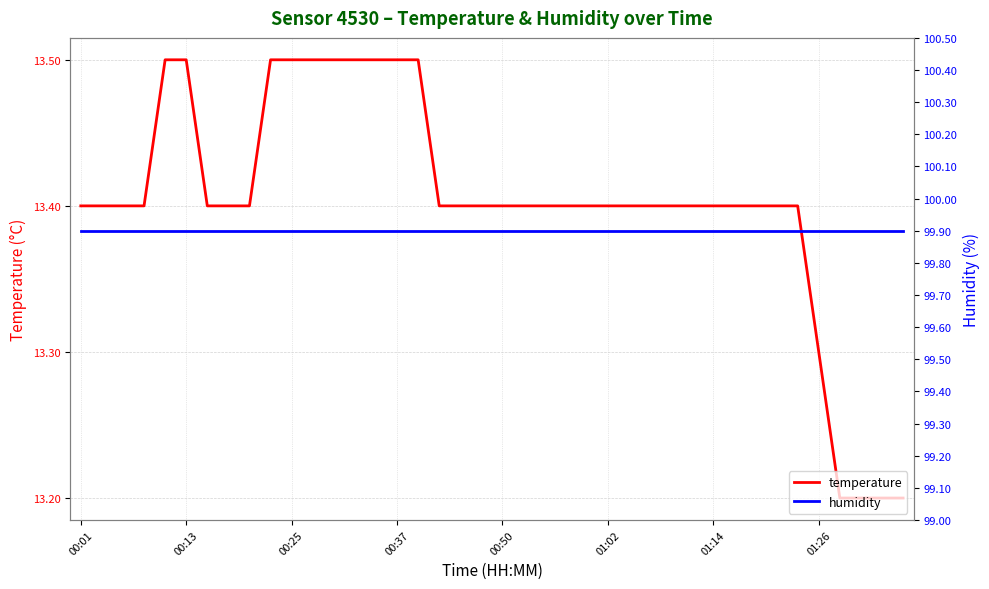

What is the minimum value for temperature?

13.2